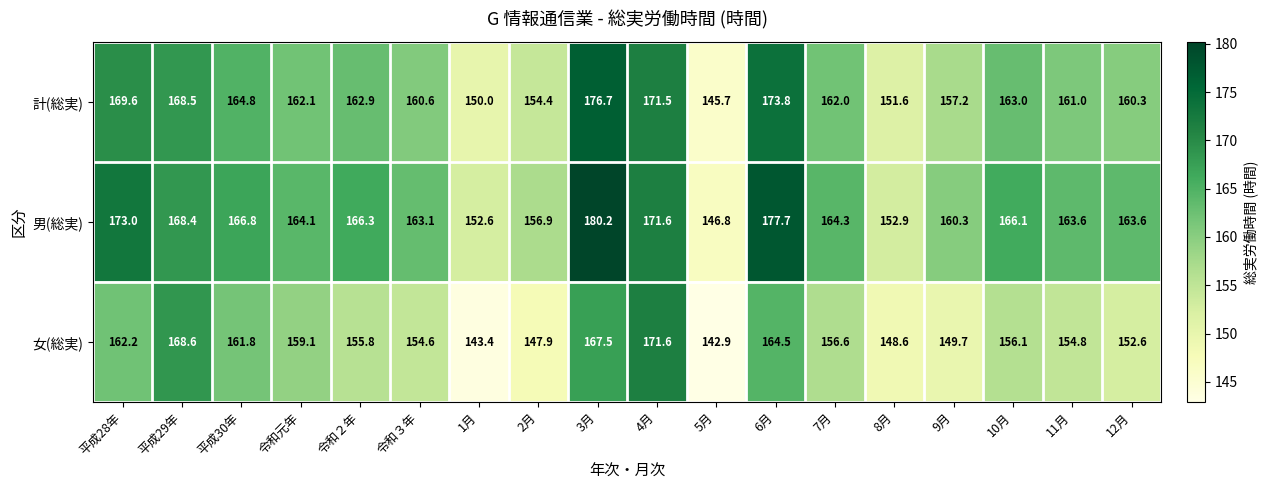

Which series has the largest range (max minus min)?

男(総実)